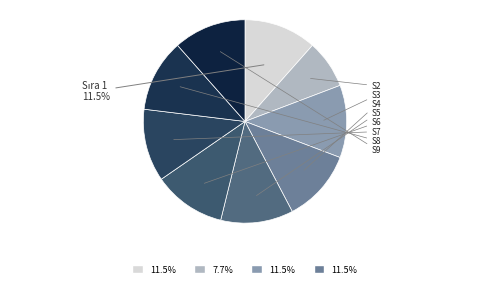

Rank the categories by value from lowest to highest.

2, 1, 3, 4, 5, 6, 7, 8, 9